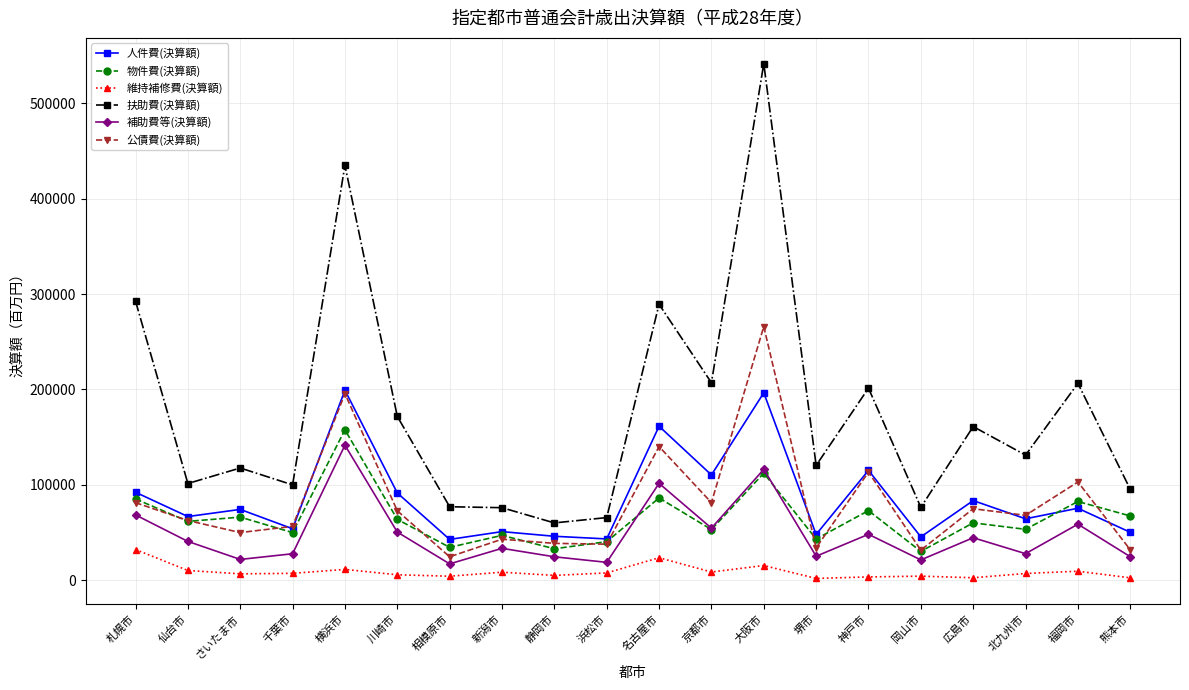

True or false: 公債費(決算額) has a value of 8191 at 浜松市.

False